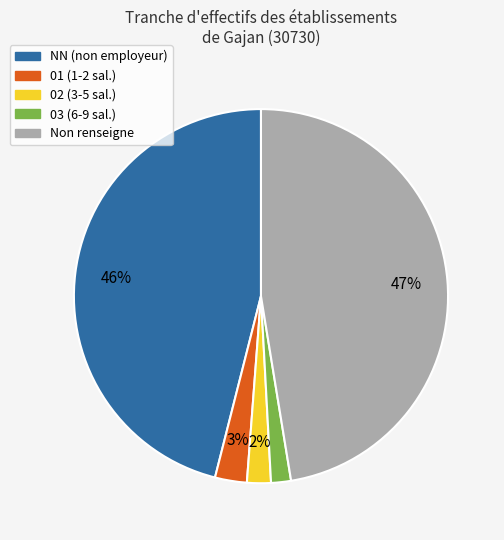

Is there a majority slice in this chart?

No